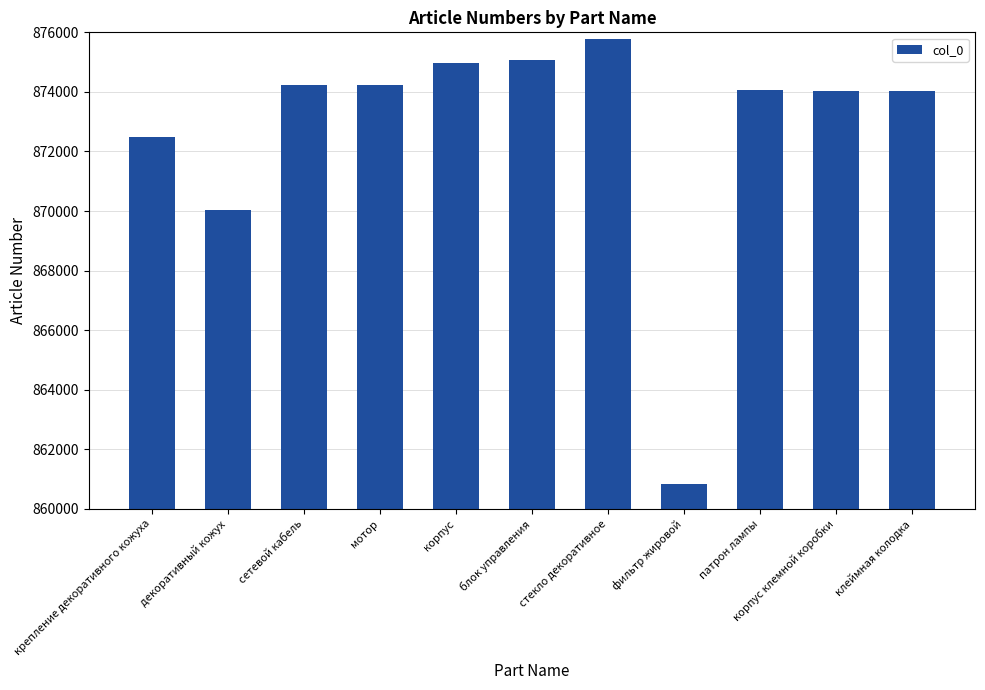

What is the label of the 4th bar from the right?

фильтр жировой